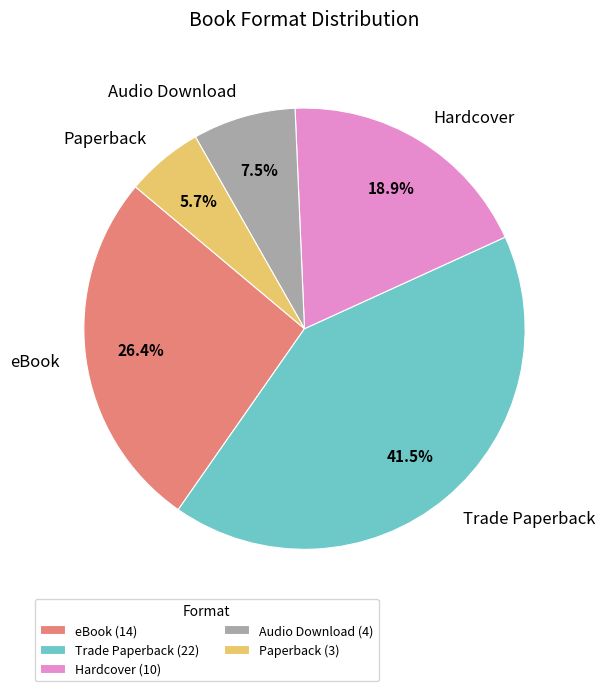

How many segments does this pie chart have?

5